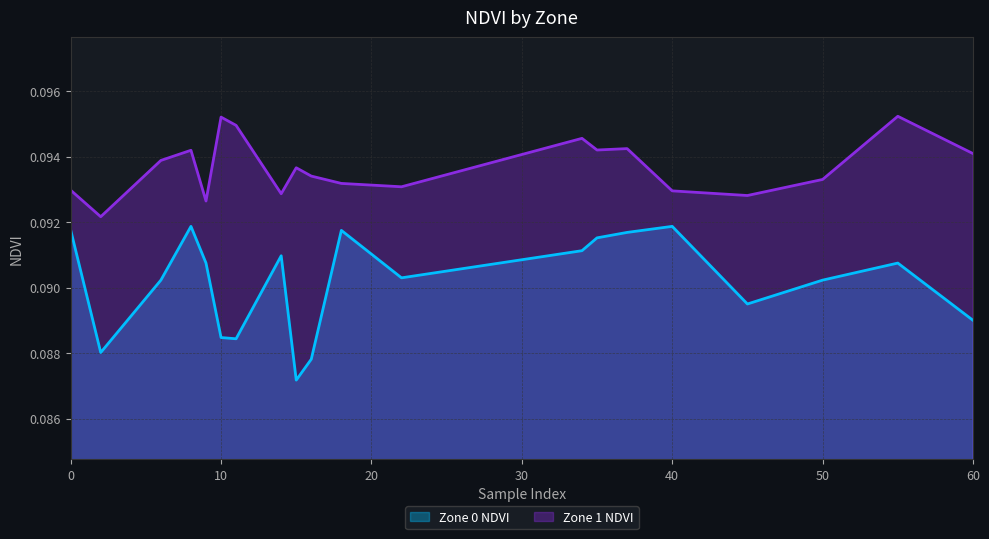

In Zone 1 NDVI, how many points are higher than both neighbors (excluding endpoints)?

6